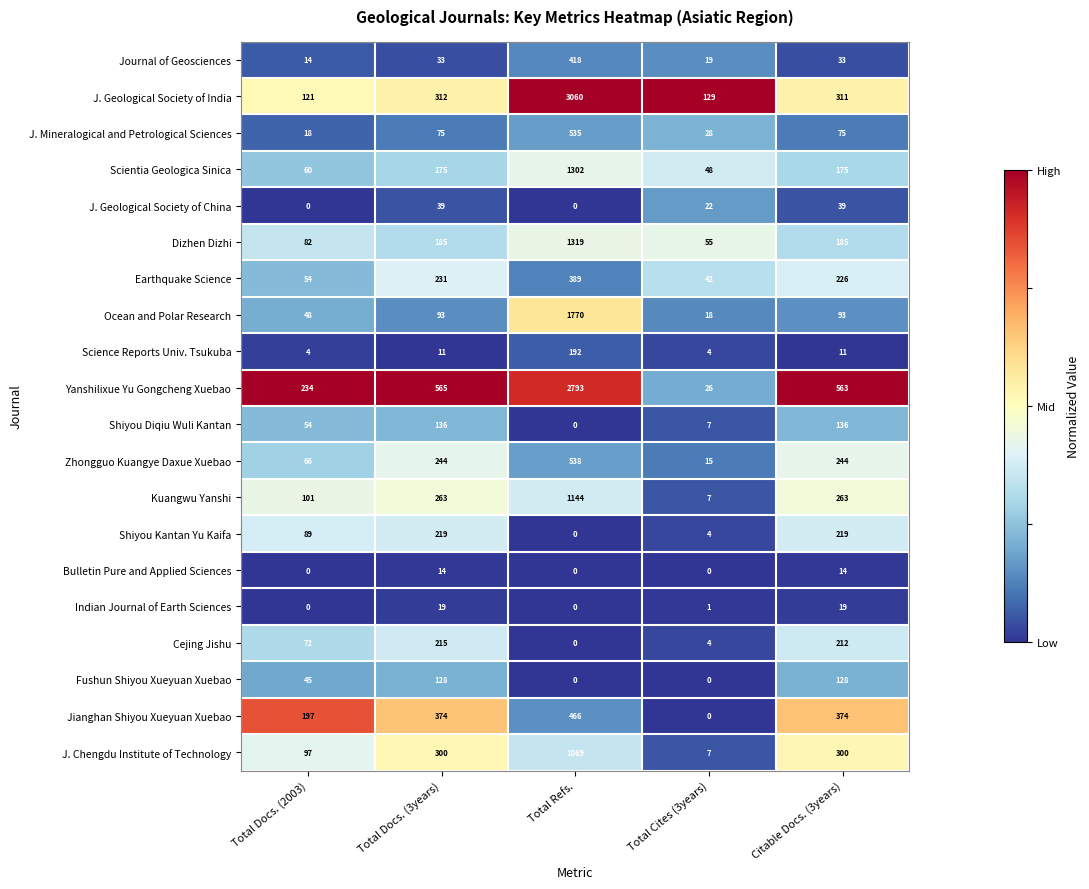

At which label does Indian Journal of Earth Sciences first exceed 1?

Total Docs. (3years)